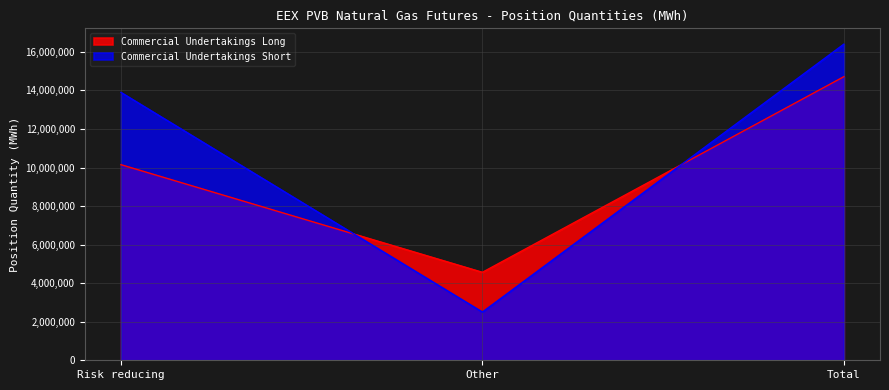

Is it true that Commercial Undertakings Long equals 17571345 at Risk reducing?

False